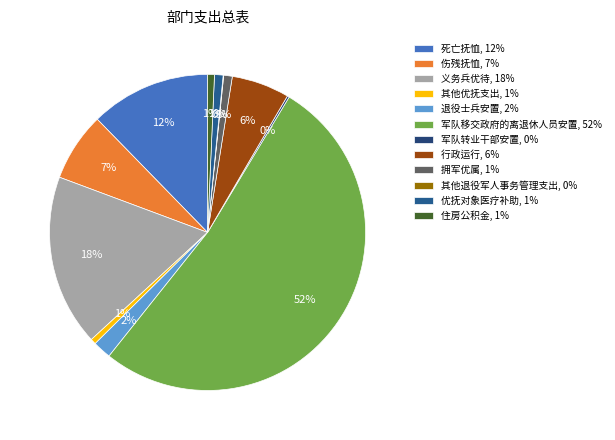

Is there a majority slice in this chart?

Yes